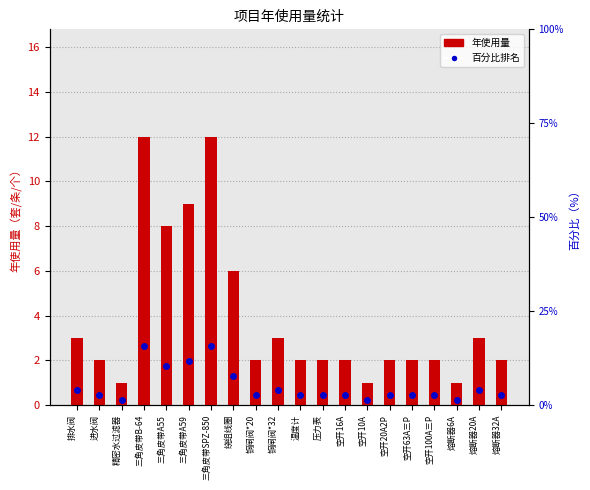

What is the label of the 14th bar from the right?

三角皮带SPZ-850